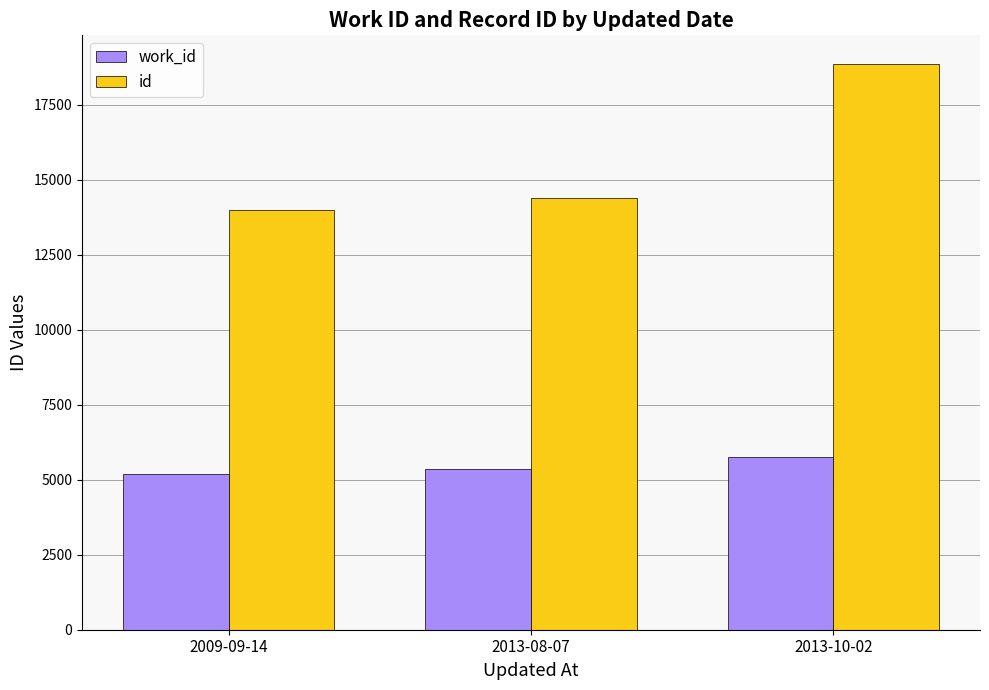

The work_id series shows 5199 at 2009-09-14. True or false?

True